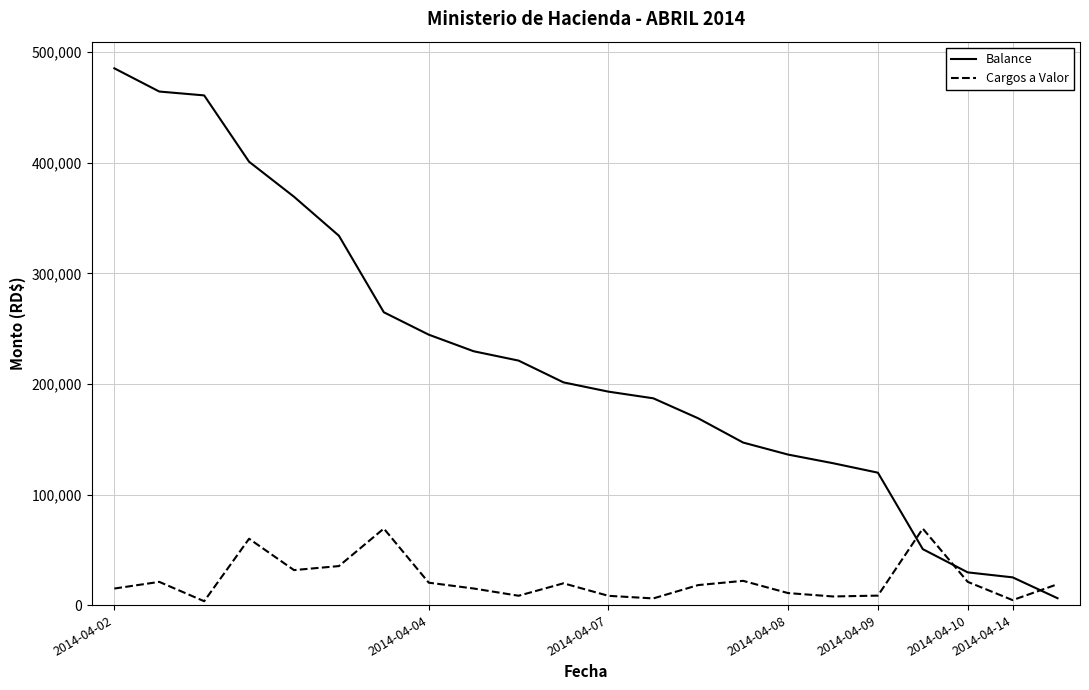

What is the greatest value displayed?

485432.6